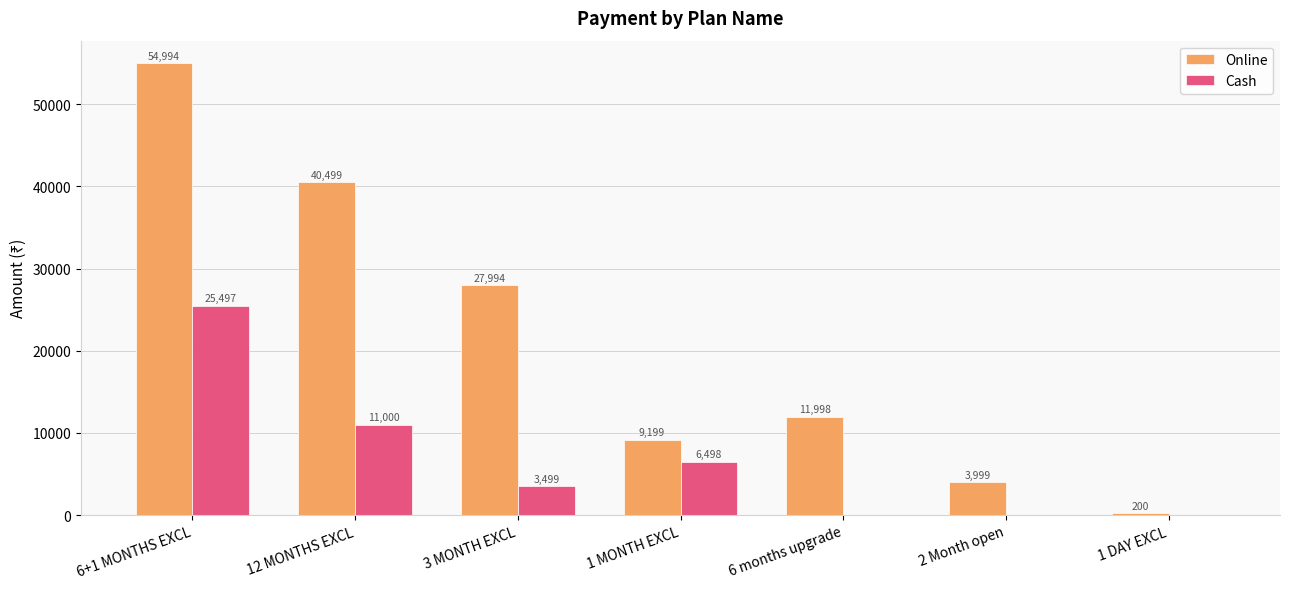

Reading right to left, transcribe all the data shown in this chart.

Online: 200	3999	11998	9199	27994	40499	54994
Cash: 0	0	0	6498	3499	11000	25497